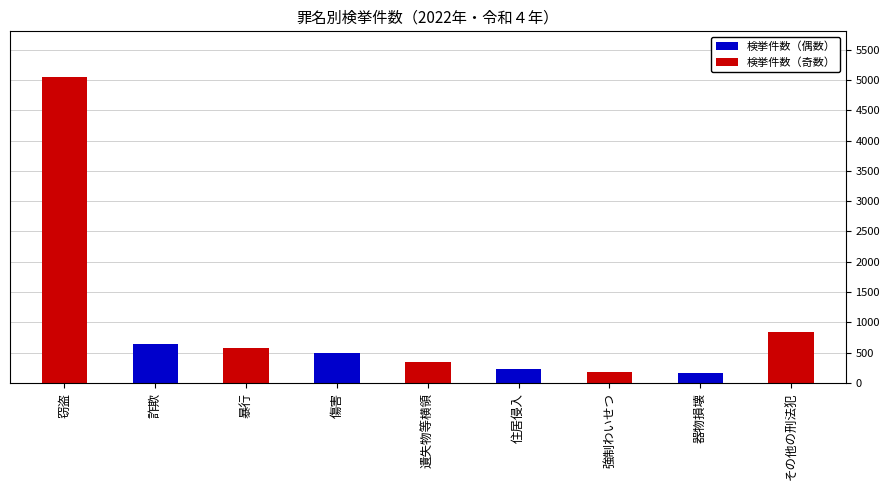

What is the ratio of the value at 暴行 to the value at 窃盗?

0.1